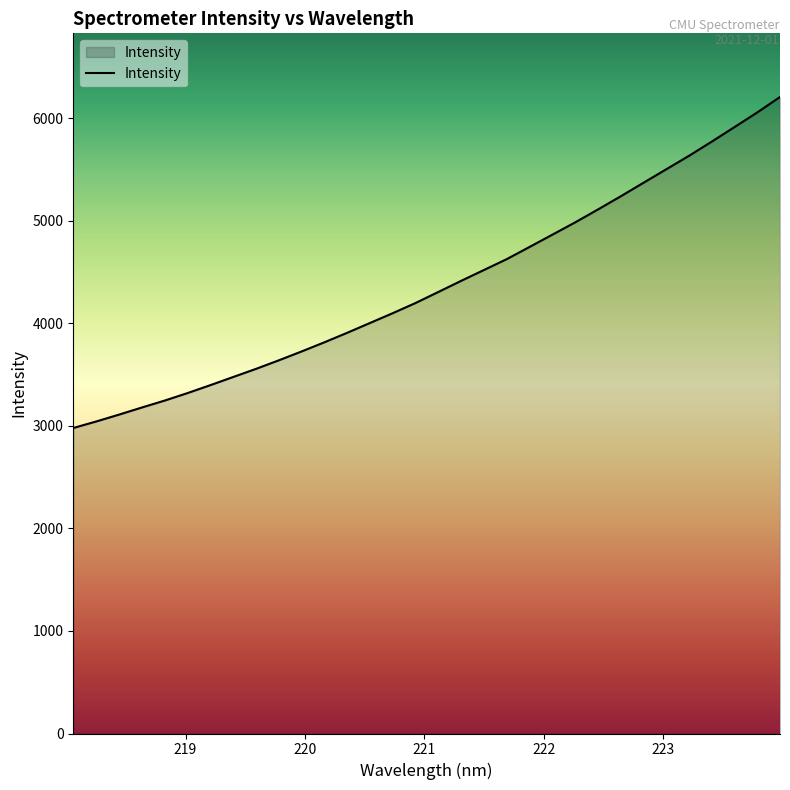

What is the greatest value displayed?

6206.7